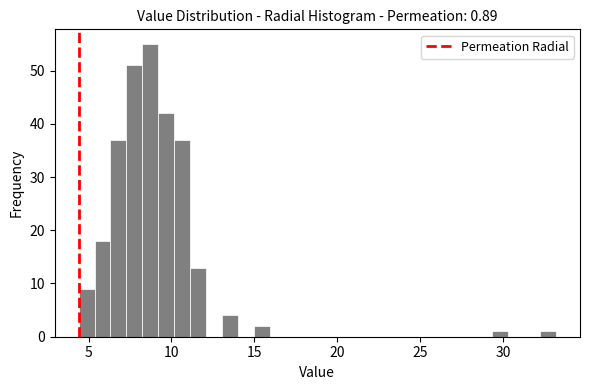

Read against the x-axis, roughly where is the centre of the tallest bar?

8.5